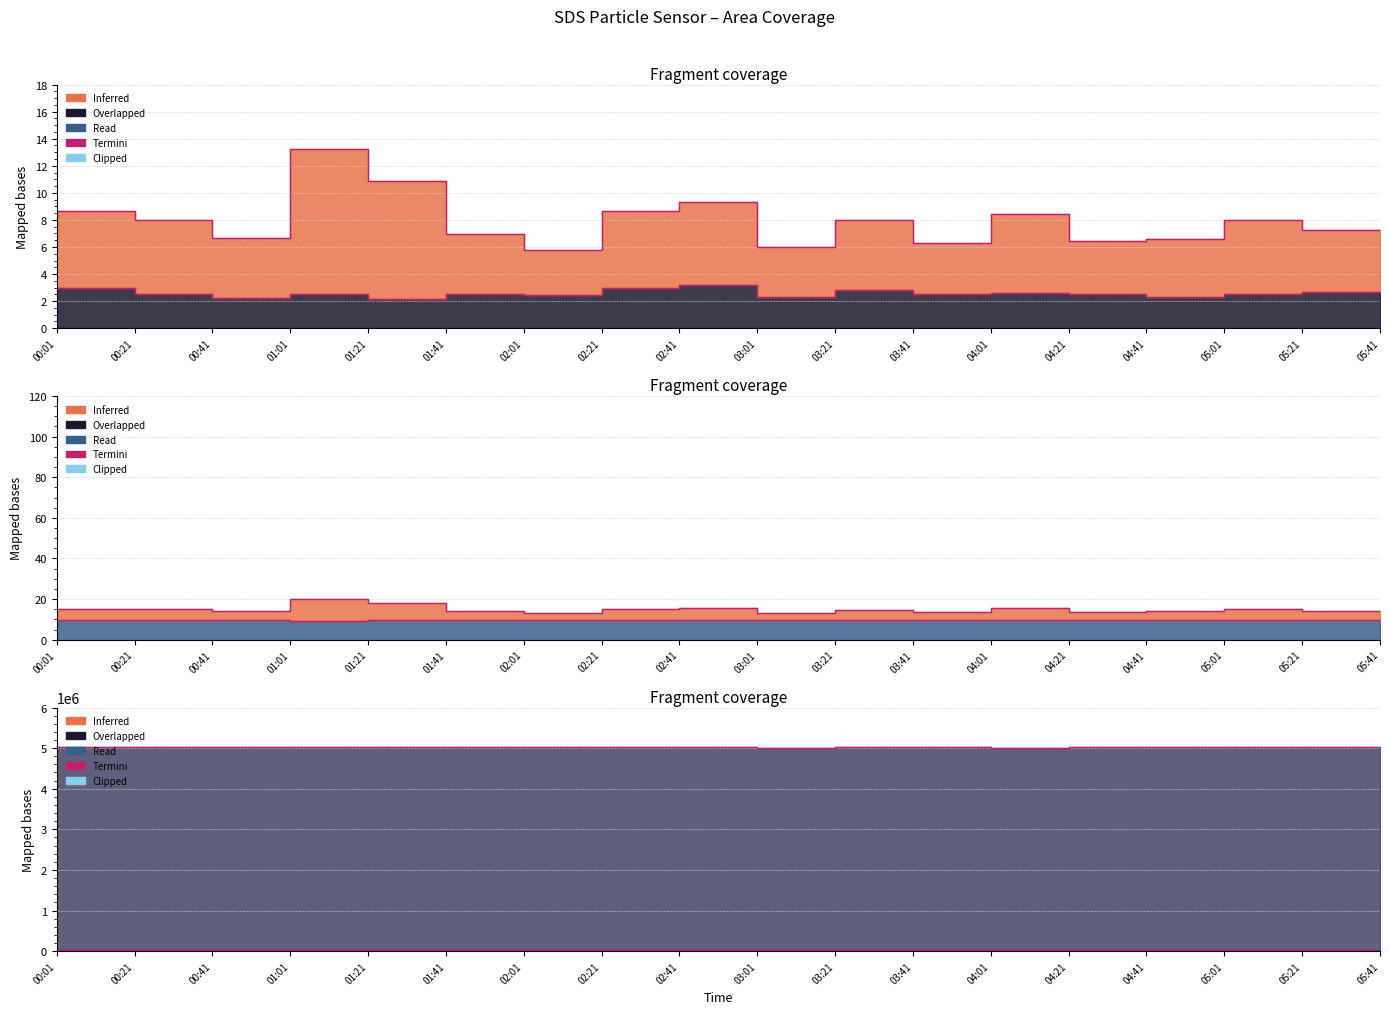

At which category does the chart reach its peak across all series?

00:41